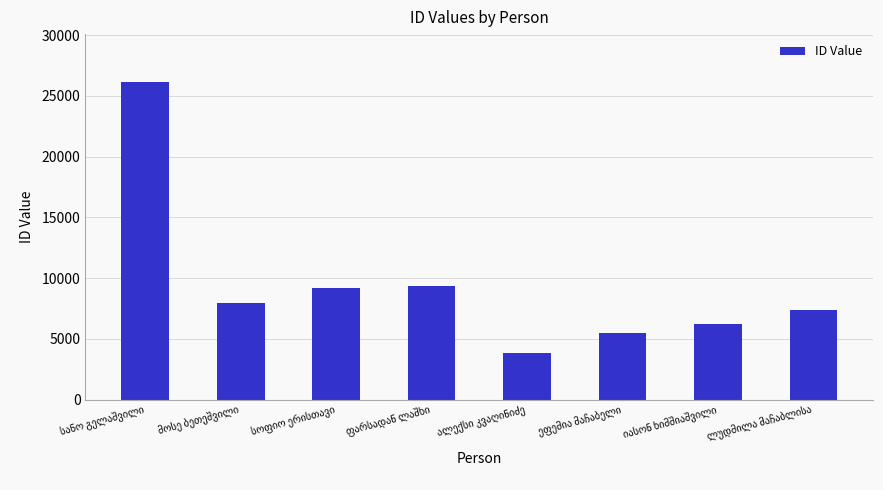

Reading right to left, what are all the values shown in this chart?

7388	6257	5501	3855	9330	9161	7927	26166